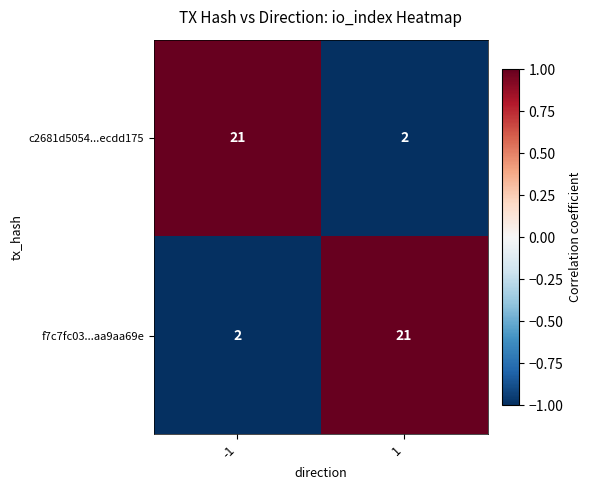

Reading left to right, extract all data points from this chart.

c2681d5054...ecdd175: 21	2
f7c7fc03...aa9aa69e: 2	21